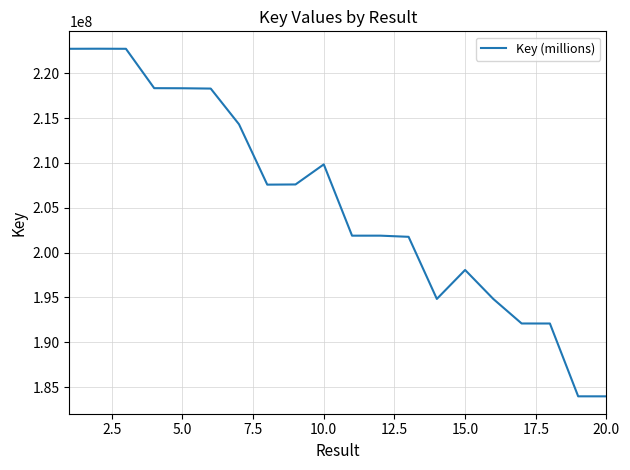

How many values are below 207574474?

10